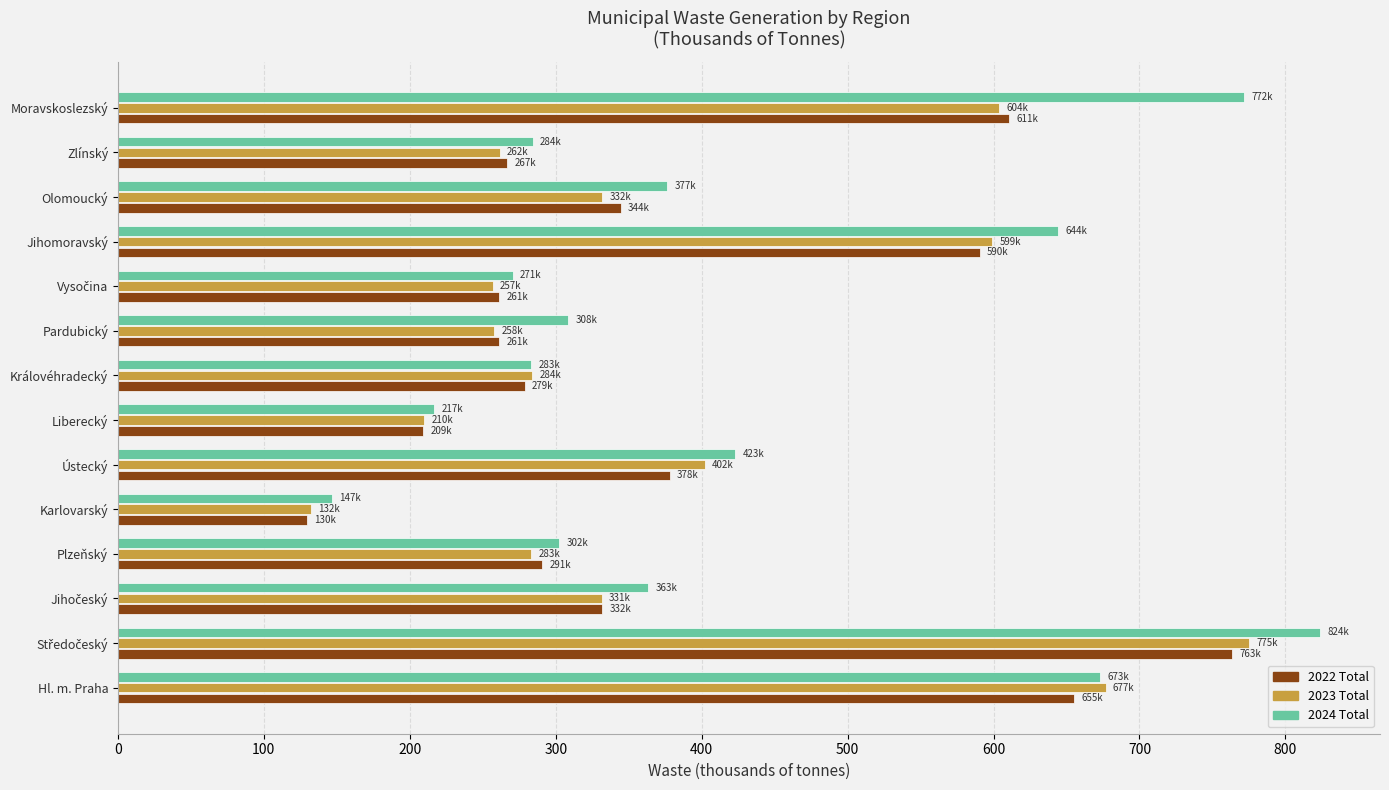

What is the minimum value shown in the chart?

129.5